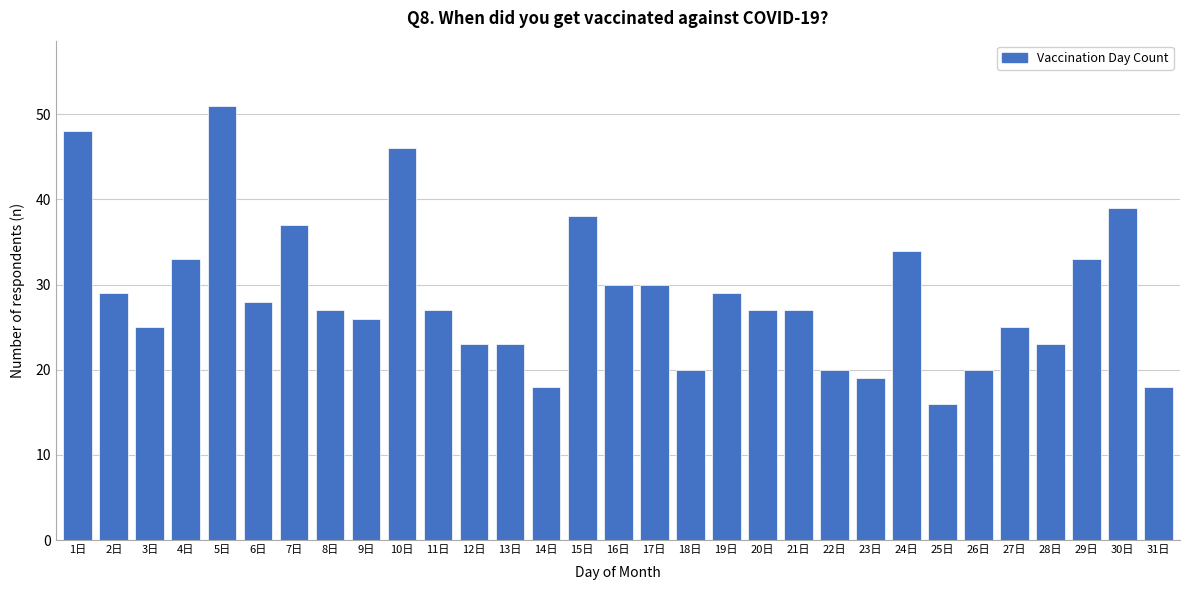

Approximately how many times larger is the value at 3日 compared to 7日?

0.7